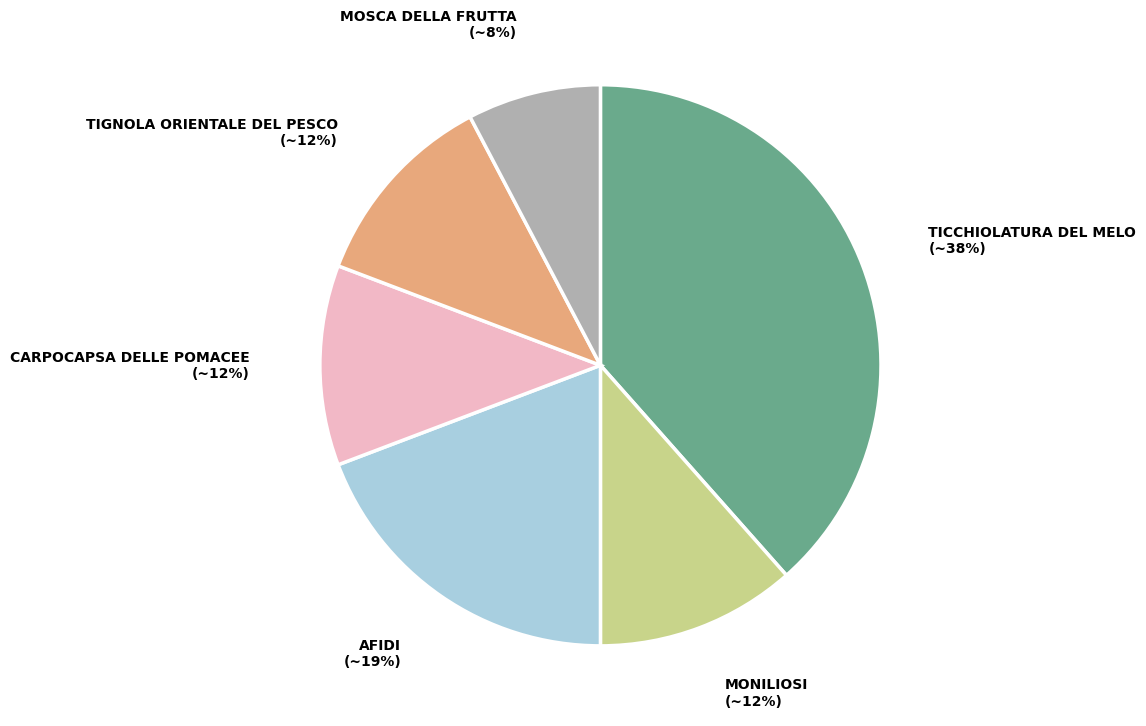

To the nearest percent, what is the average slice percentage?

17%